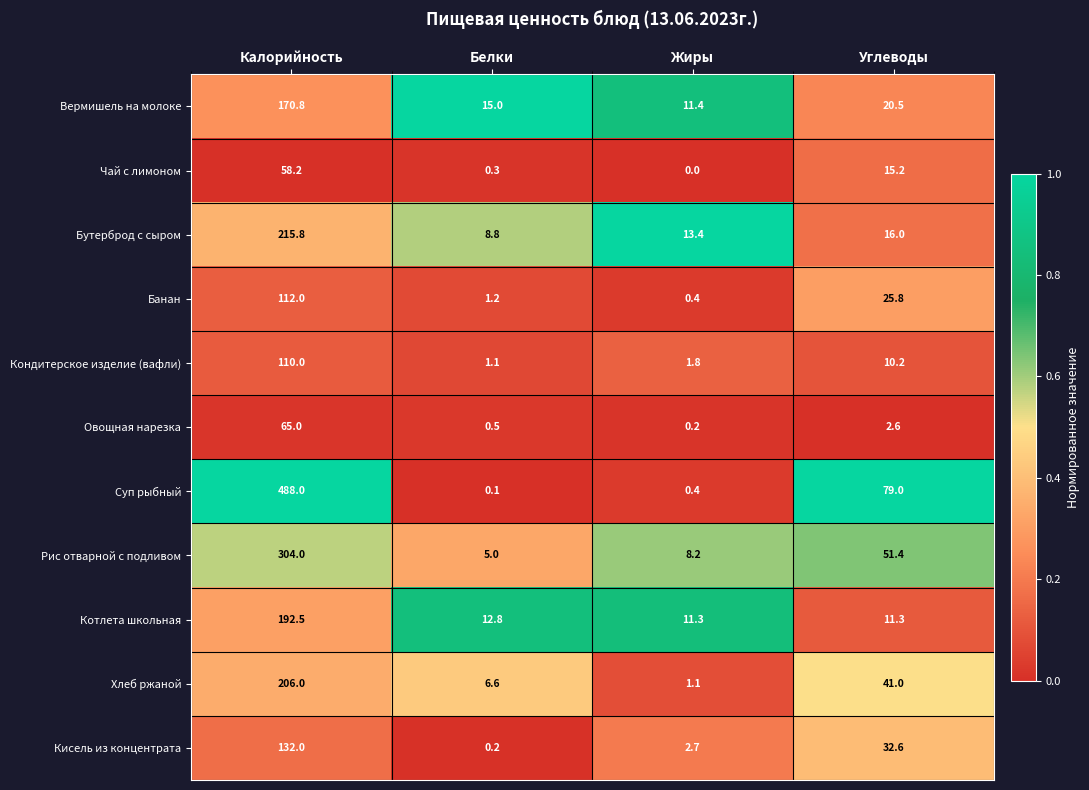

At which label does Кондитерское изделие (вафли) reach its minimum?

Белки